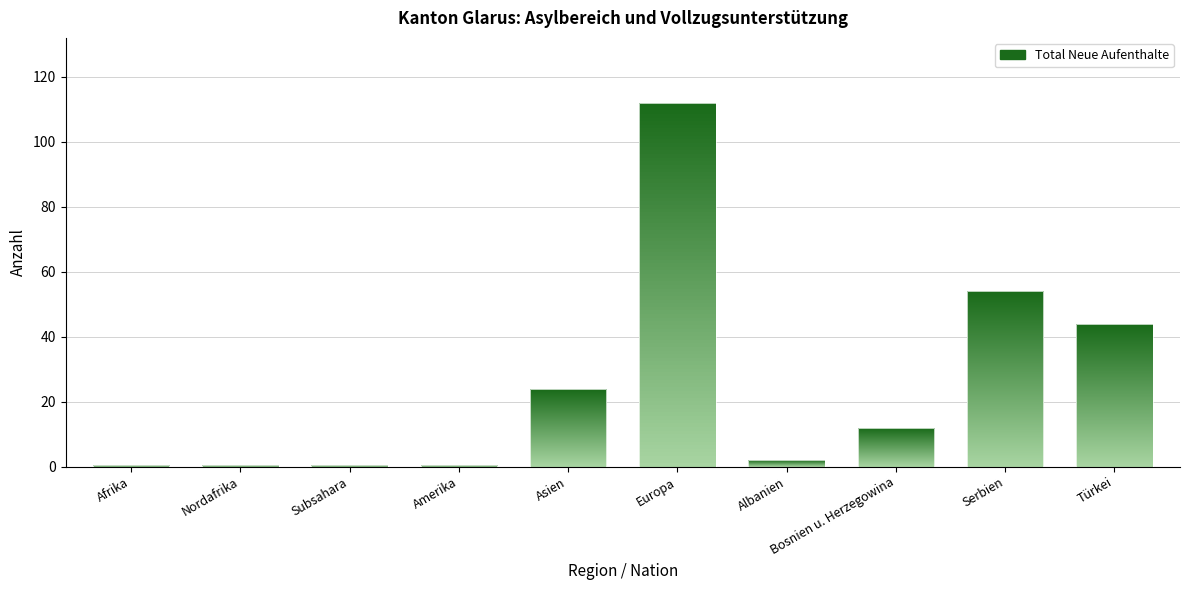

Which label corresponds to the largest value in the chart?

Europa